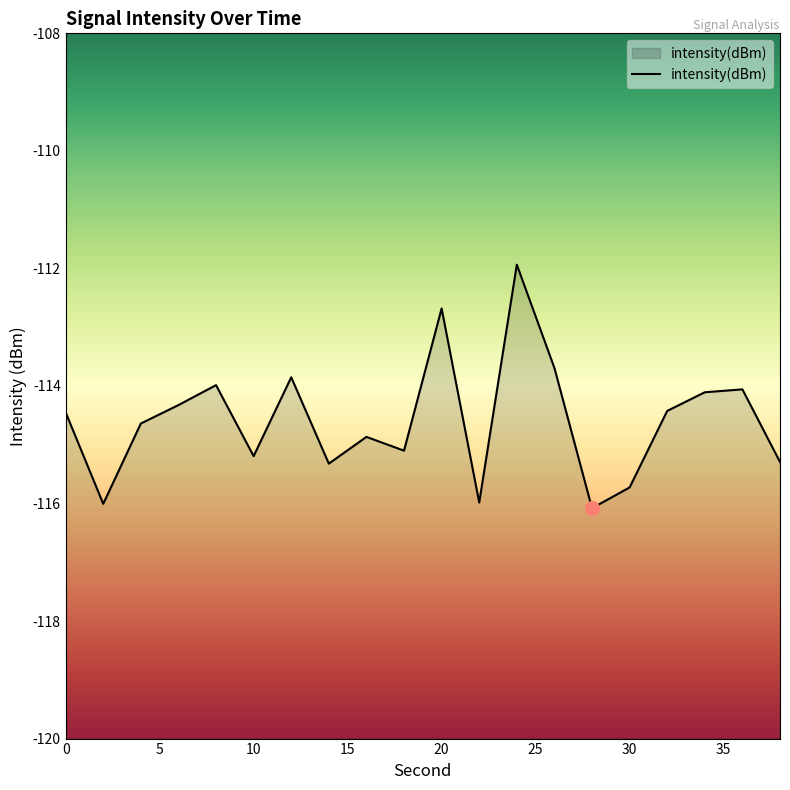

What is the maximum value shown in the chart?

-111.9